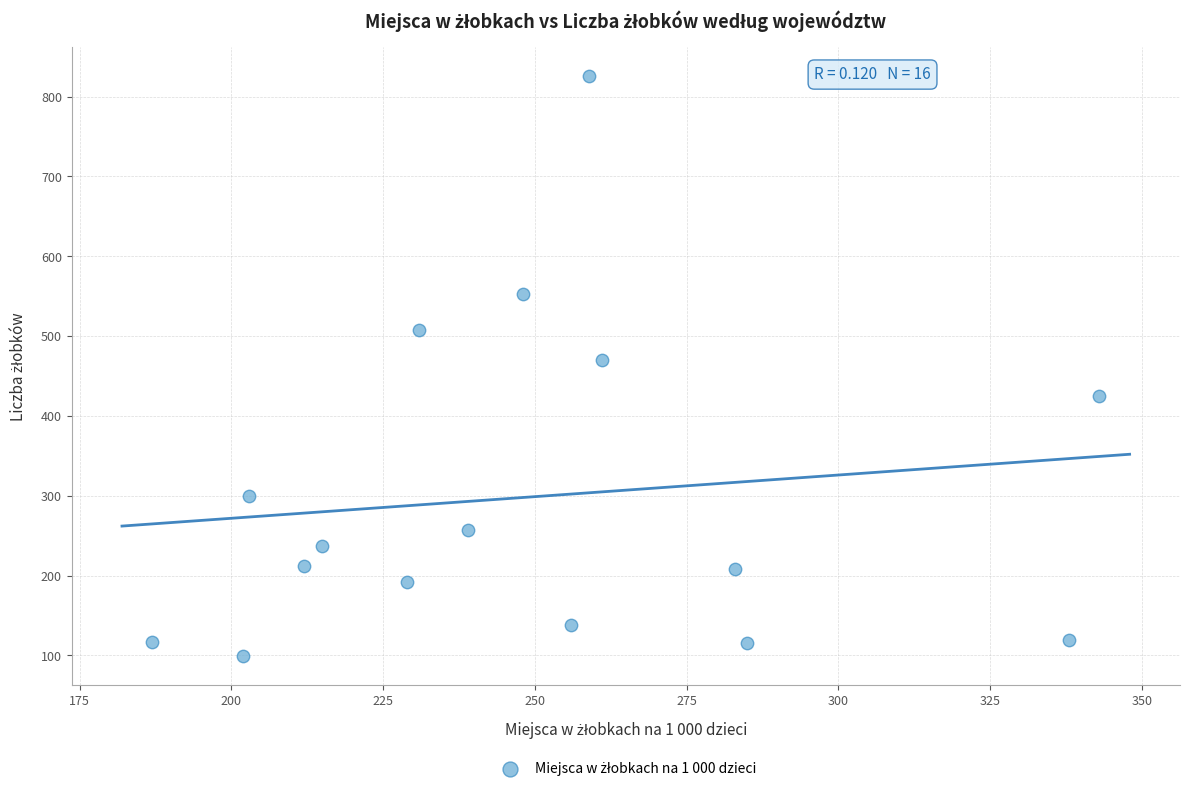

What Y value in the scatter plot is closest to 462?

470